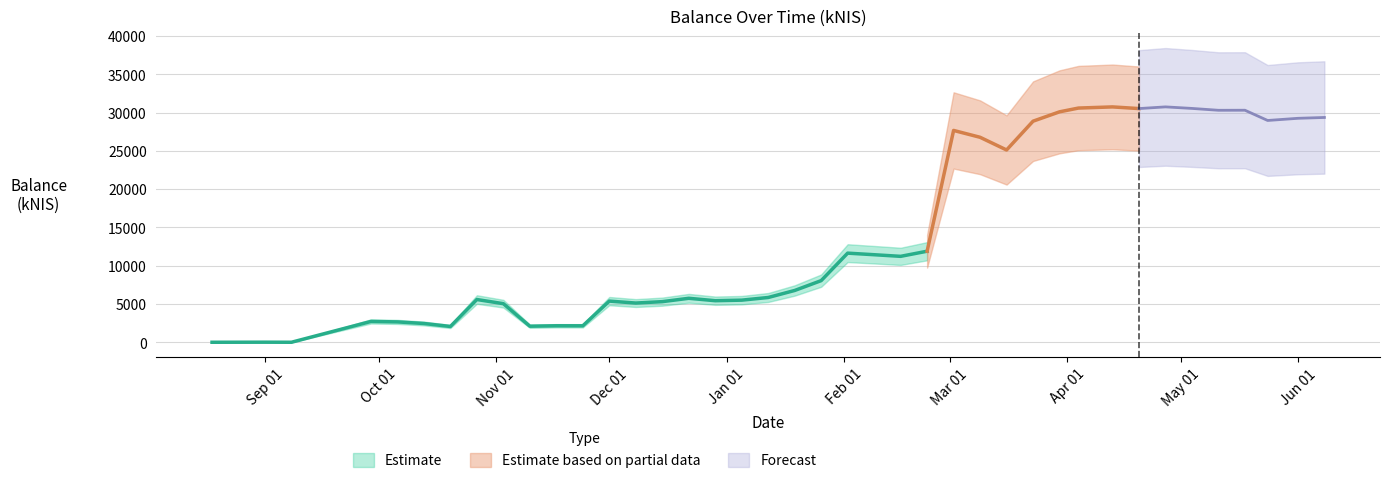

The value at 2023-05-04 is 6573.5. True or false?

False